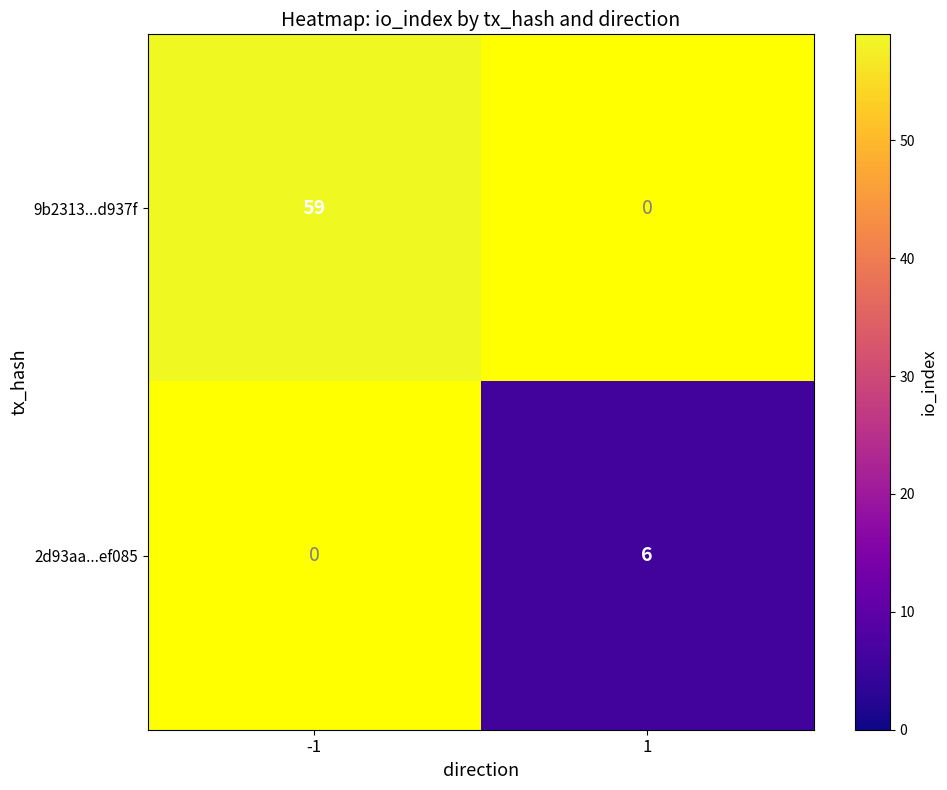

What is the total value across all series at 1?

6